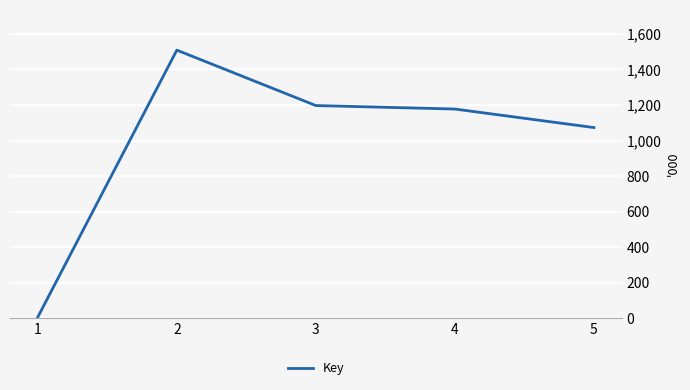

Does the chart display data point markers on the line(s)?

No